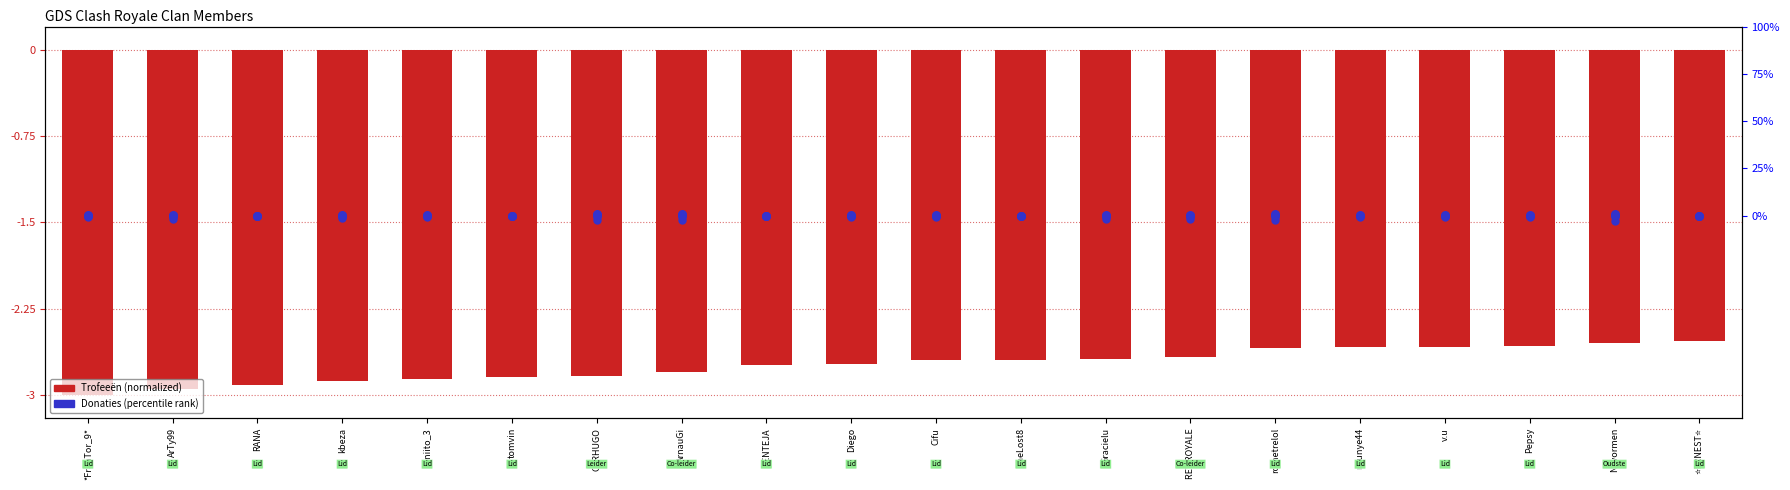

At which category is the sum across all series the highest?

⭐ERNEST⭐